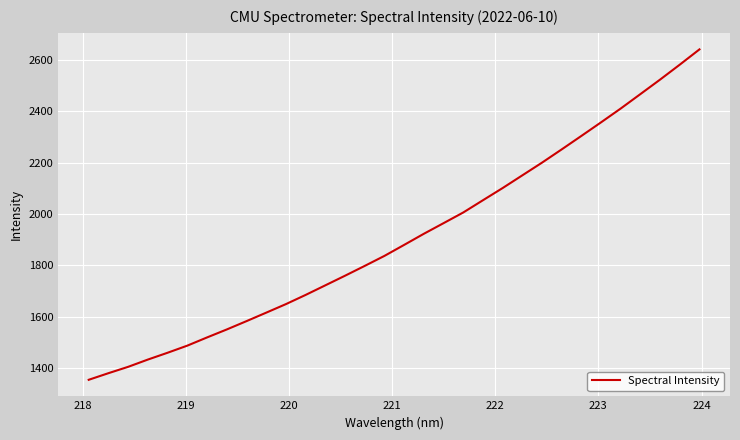

What is the greatest value displayed?

2640.3